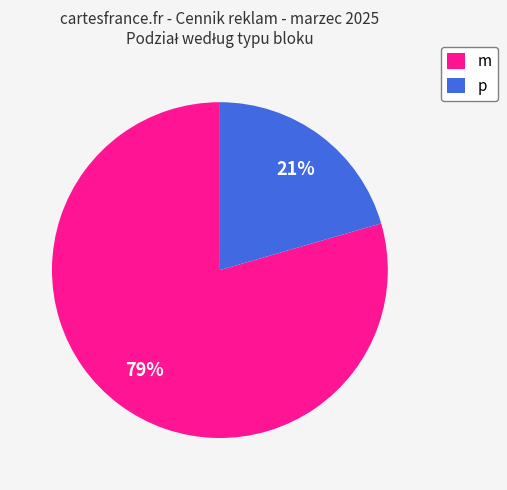

Does any single category account for the majority?

Yes